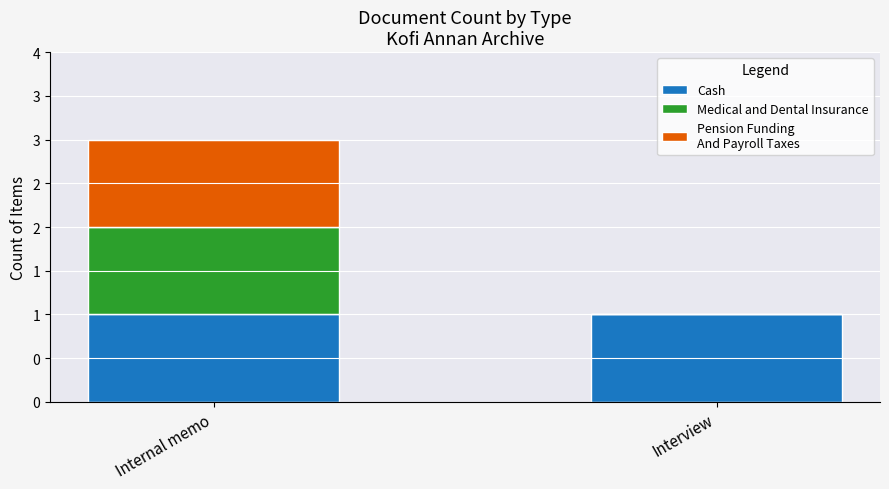

Is it true that Cash equals 1 at Internal memo?

True